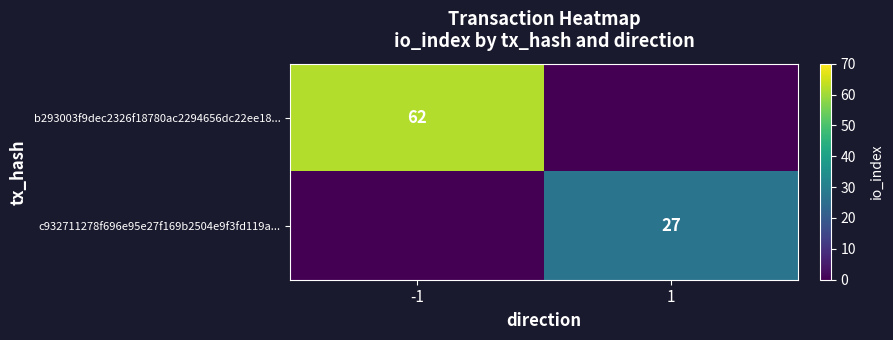

True or false: b293003f9dec2326f18780ac2294656dc22ee18... has a value of 37 at -1.

False